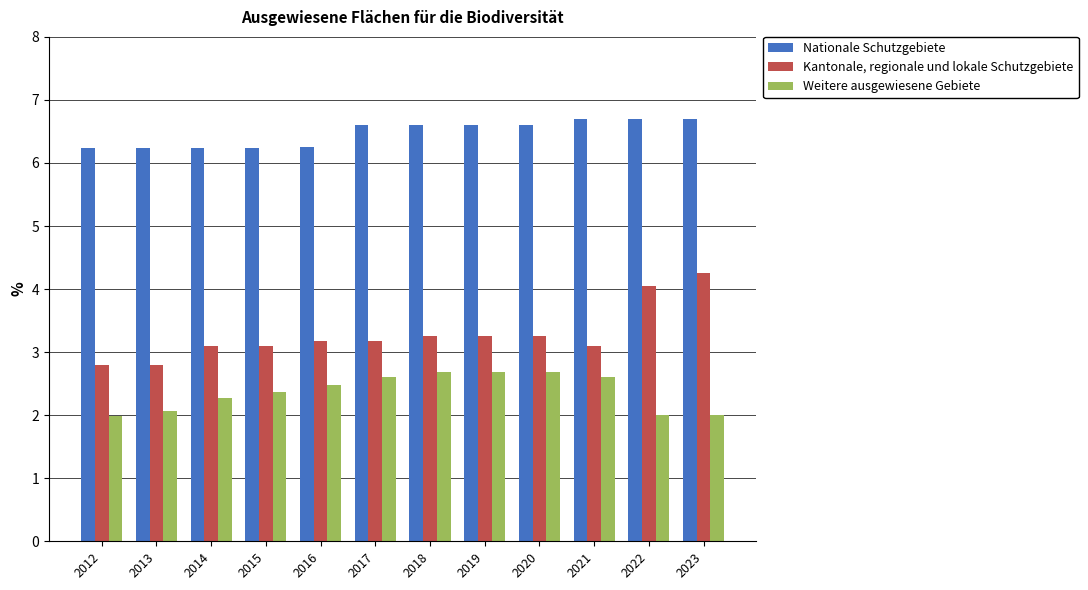

What is the difference between the Weitere ausgewiesene Gebiete values at 2013 and 2015?

0.3